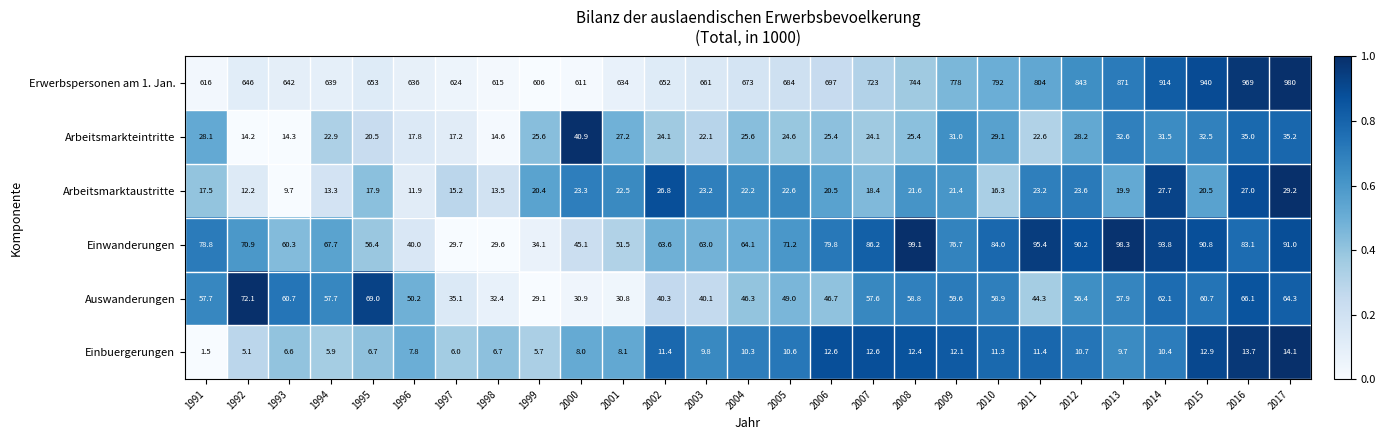

Which category has the lowest value across all series?

1991